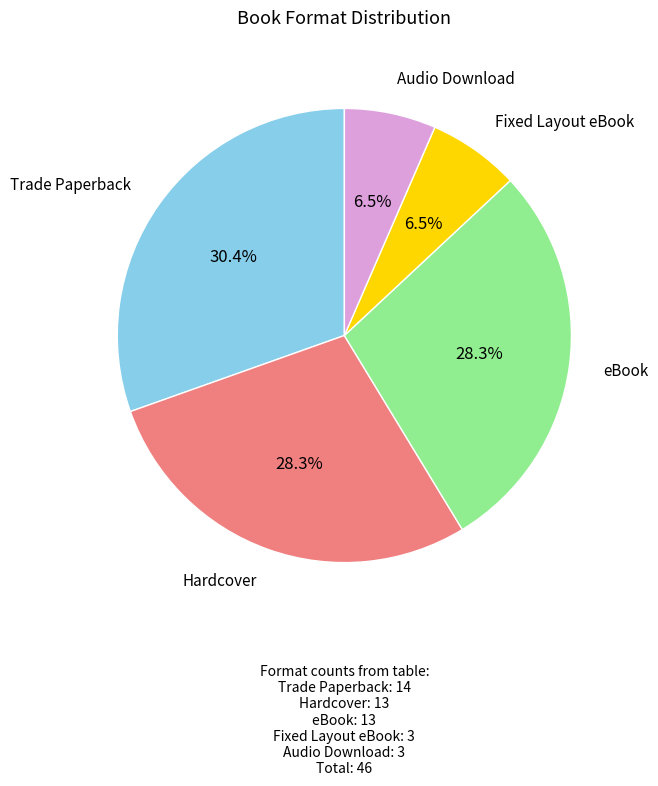

Is there any slice that represents more than half of the pie?

No